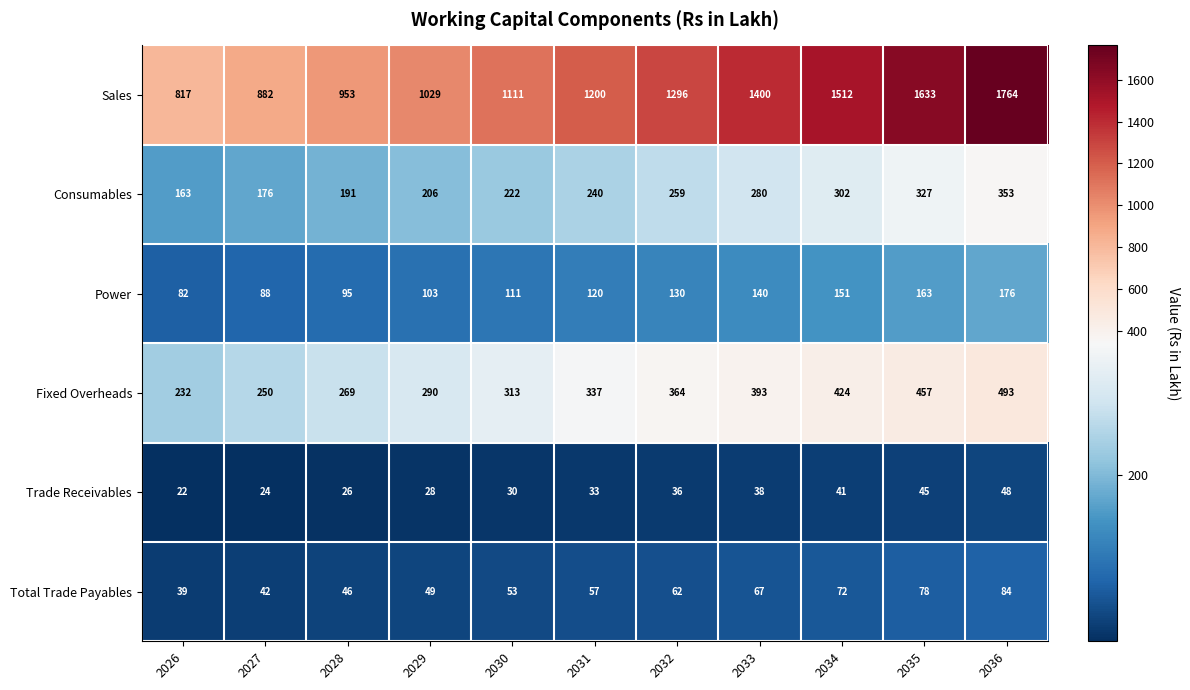

What is the sum of the Trade Receivables values at 2032 and 2026?

58